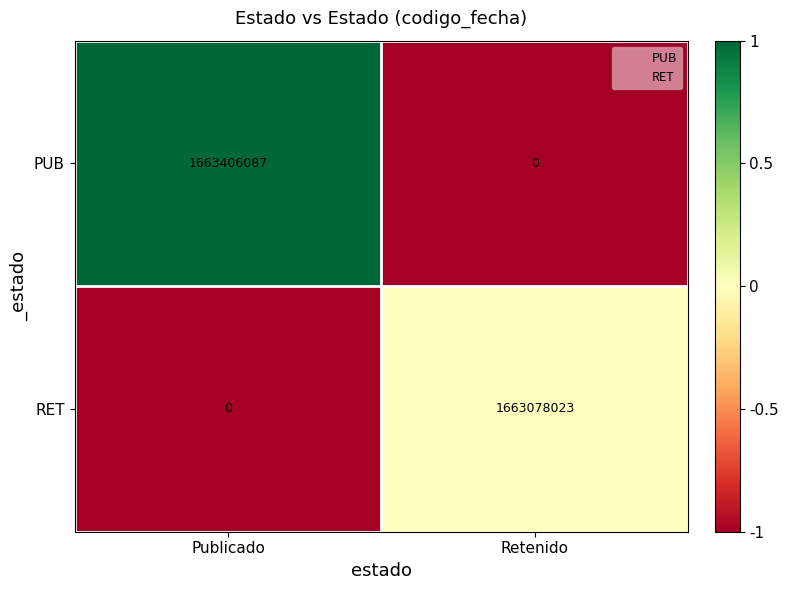

Reading right to left, transcribe all the data shown in this chart.

PUB: Retenido=0	Publicado=1663406087
RET: Retenido=1663078023	Publicado=0